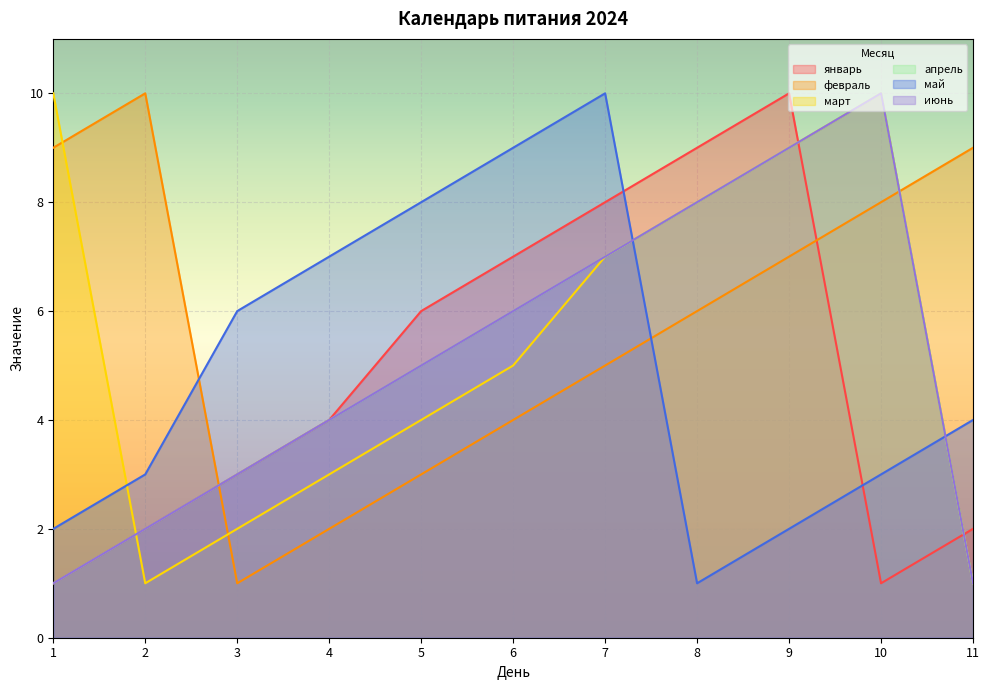

How many intersections are there between апрель and май?

2